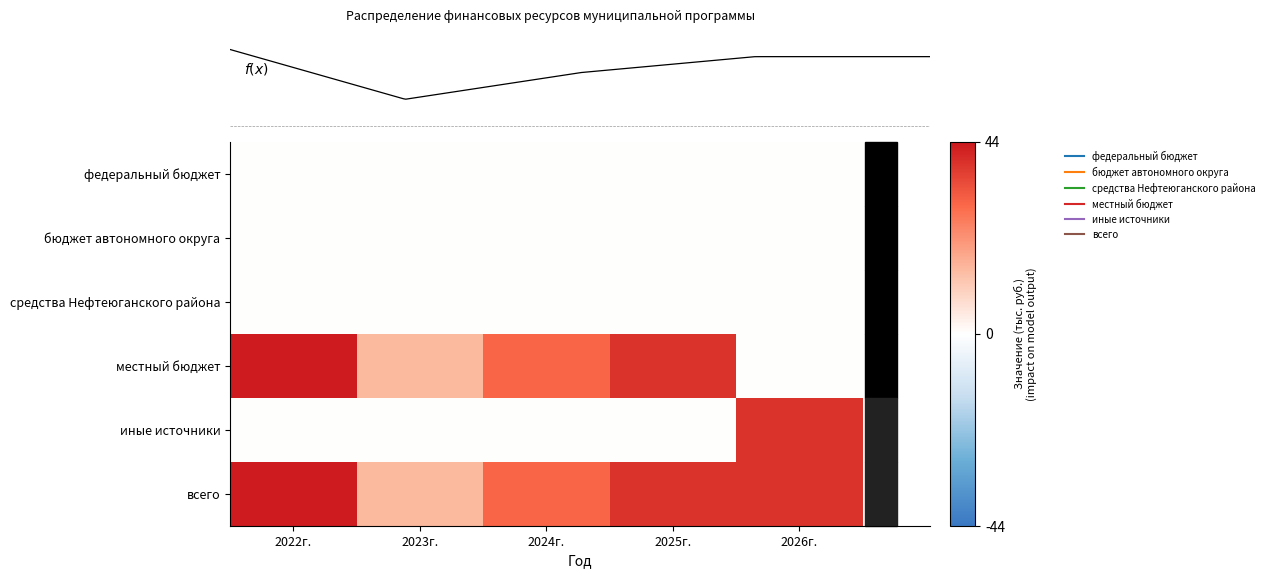

At which category does the chart reach its minimum across all series?

2022г.